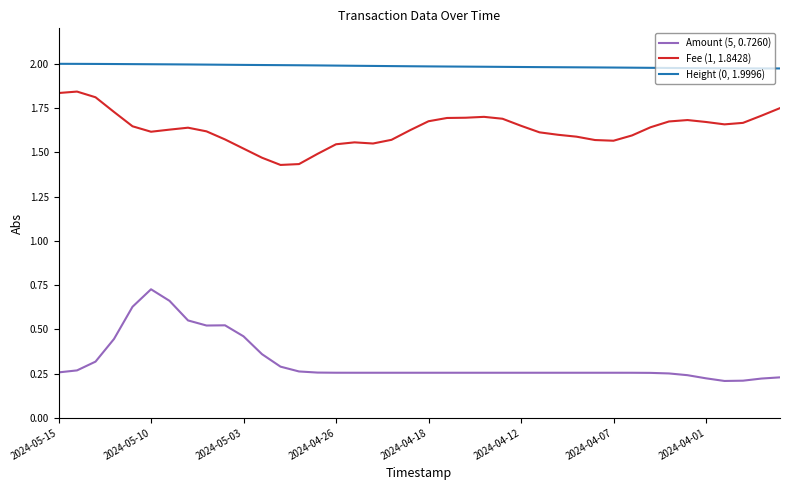

What is the sum of all Fee (1, 1.8428) values?

65.2